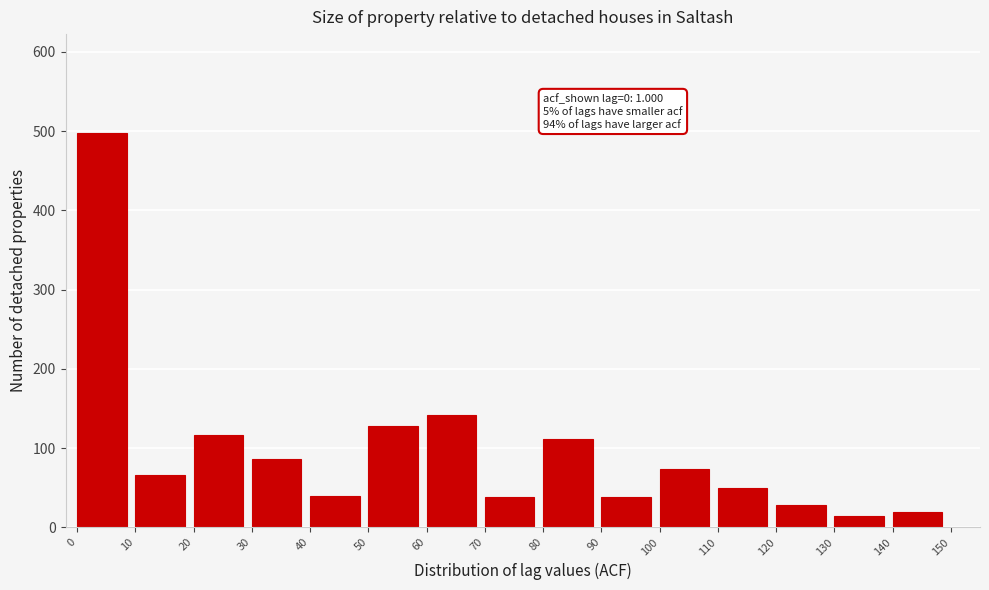

What is the greatest value displayed?

498